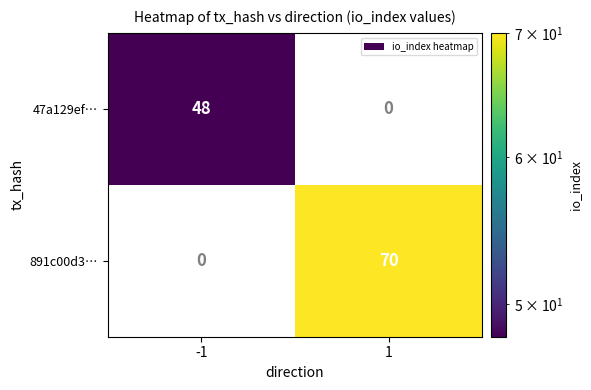

Count the number of categories in the chart.

2